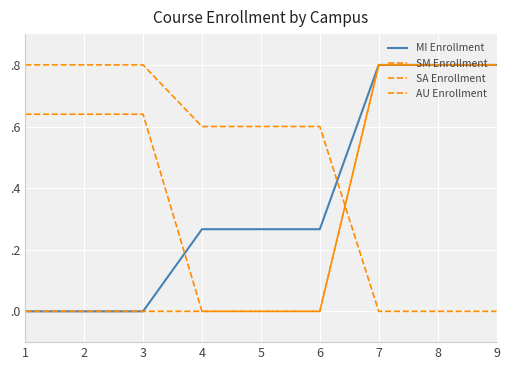

What is the sum of all SM Enrollment values?

4.2